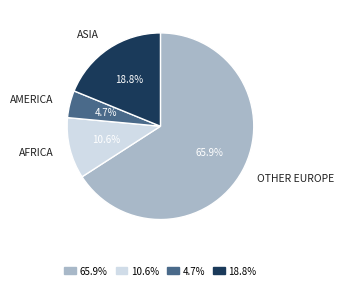

Which category accounts for the majority?

65.9%